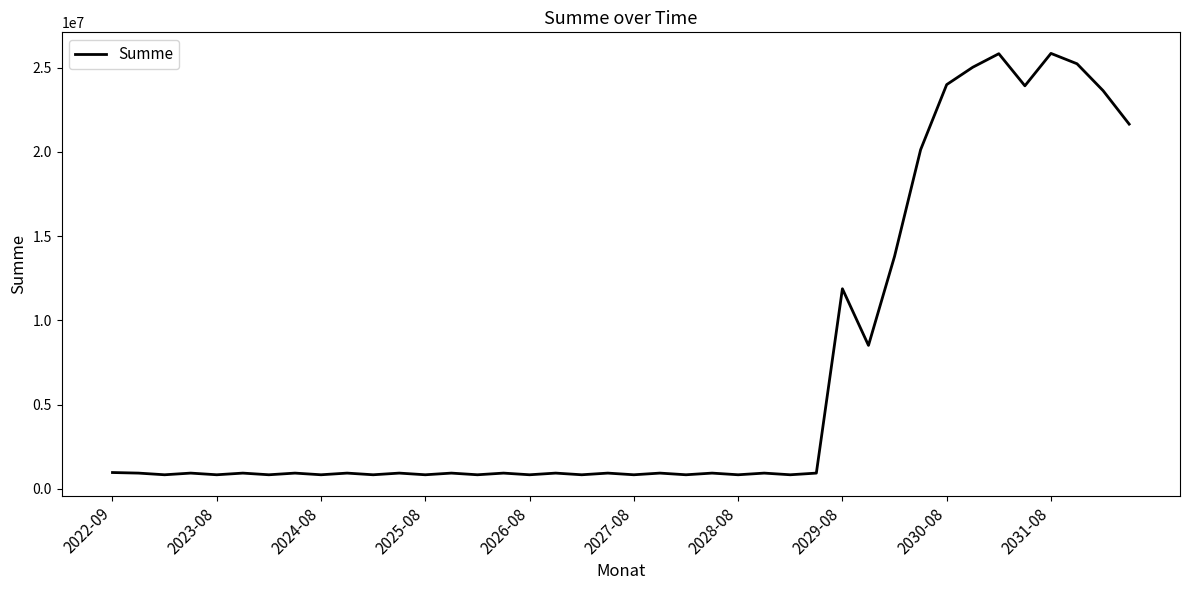

What is the difference between the maximum and minimum values?

25000456.4